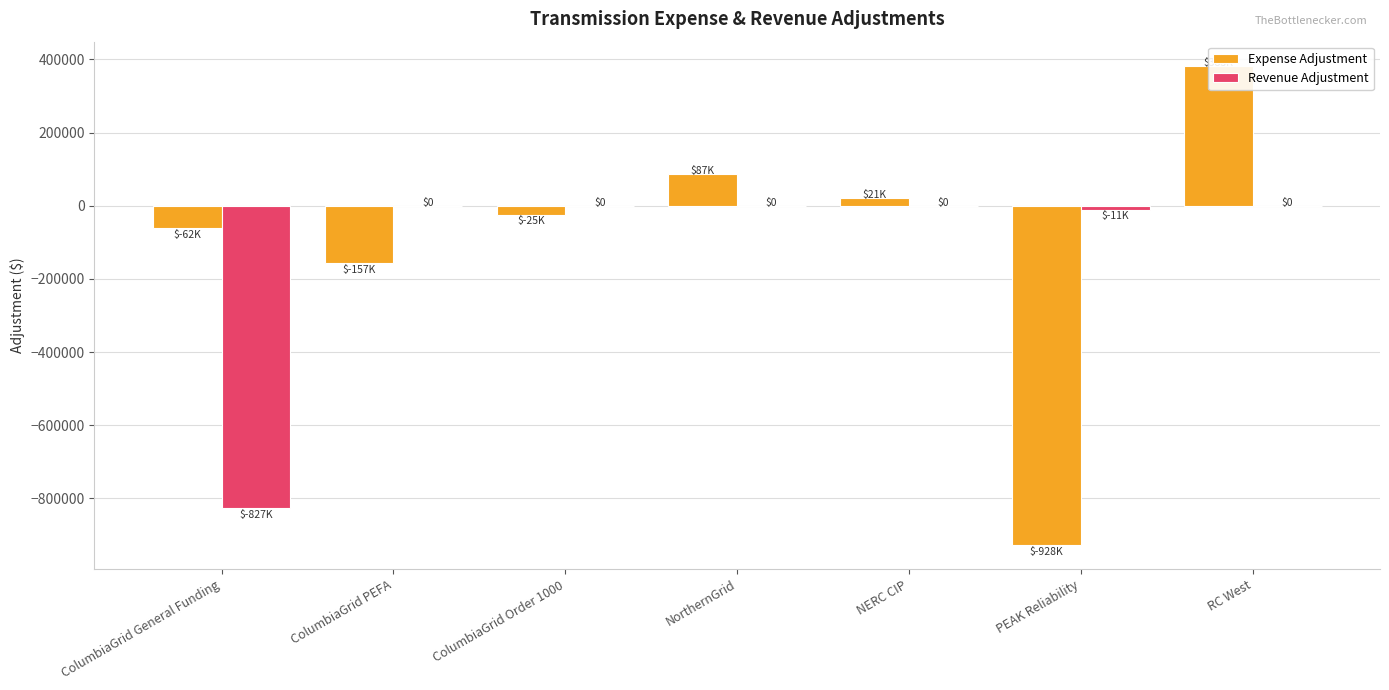

Are the bars grouped side by side (vs. stacked)?

Yes